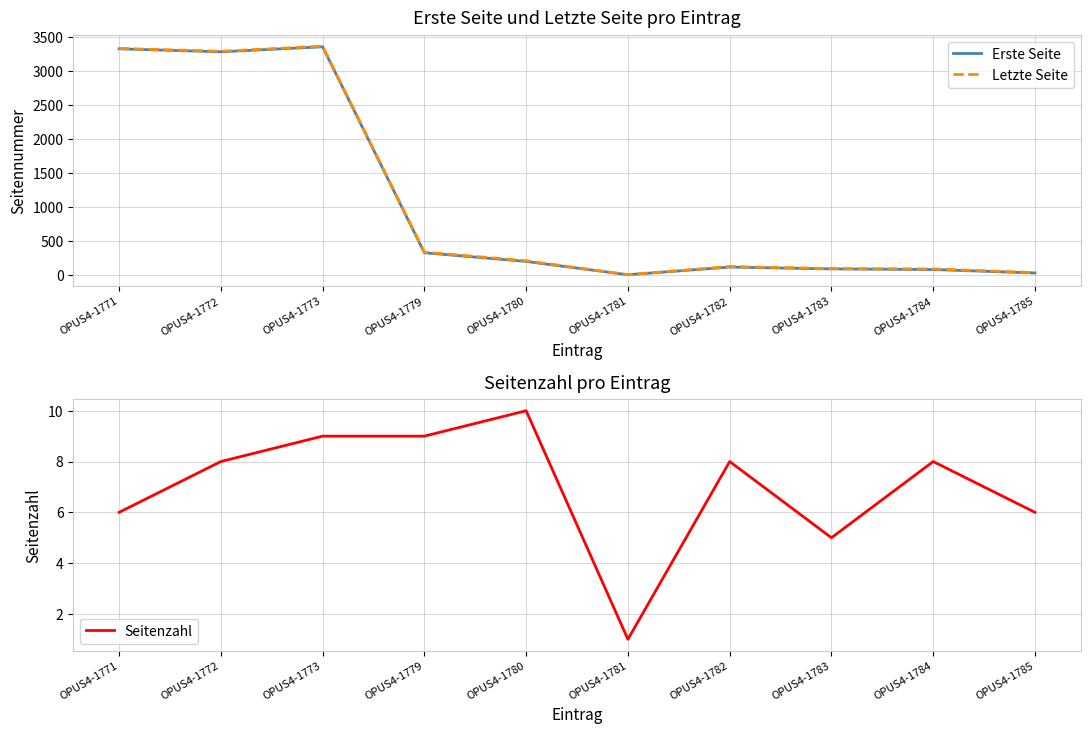

What is the sum of all Seitenzahl values?

70